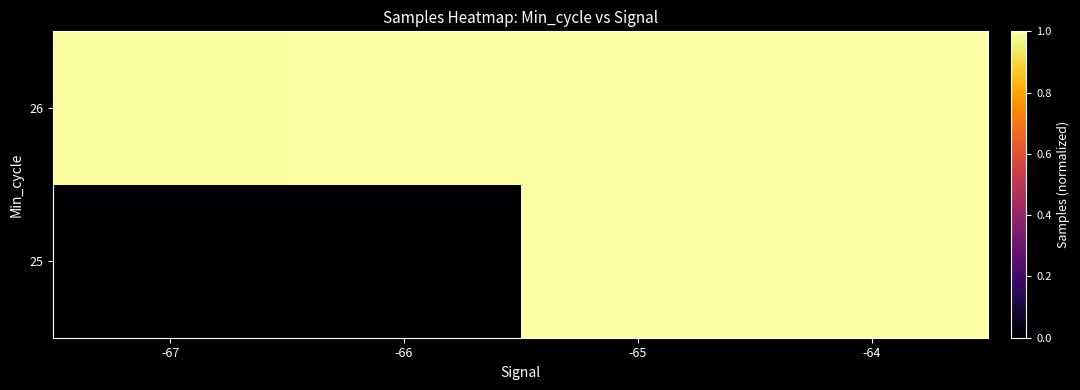

Rank the series at -64 from lowest to highest value.

26, 25